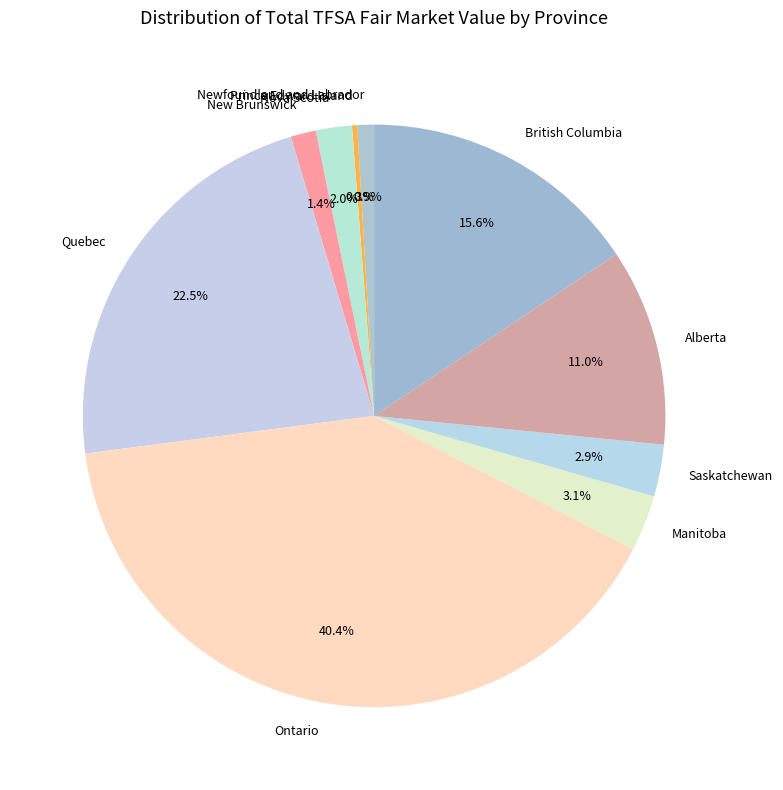

To the nearest percent, what portion does Alberta represent?

11%